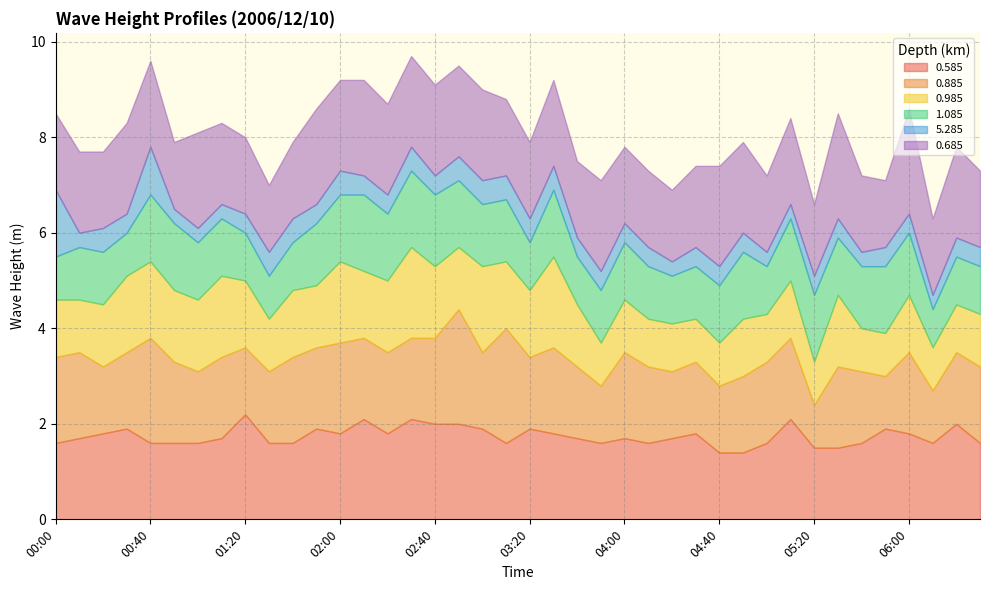

Reading left to right, list all the values displayed in this chart.

0.585: 00:00=1.6	00:10=1.7	00:20=1.8	00:30=1.9	00:40=1.6	00:50=1.6	01:00=1.6	01:10=1.7	01:20=2.2	01:30=1.6	01:40=1.6	01:50=1.9	02:00=1.8	02:10=2.1	02:20=1.8	02:30=2.1	02:40=2.0	02:50=2.0	03:00=1.9	03:10=1.6	03:20=1.9	03:30=1.8	03:40=1.7	03:50=1.6	04:00=1.7	04:10=1.6	04:20=1.7	04:30=1.8	04:40=1.4	04:50=1.4	05:00=1.6	05:10=2.1	05:20=1.5	05:30=1.5	05:40=1.6	05:50=1.9	06:00=1.8	06:10=1.6	06:20=2.0	06:30=1.6
0.885: 00:00=1.8	00:10=1.8	00:20=1.4	00:30=1.6	00:40=2.2	00:50=1.7	01:00=1.5	01:10=1.7	01:20=1.4	01:30=1.5	01:40=1.8	01:50=1.7	02:00=1.9	02:10=1.7	02:20=1.7	02:30=1.7	02:40=1.8	02:50=2.4	03:00=1.6	03:10=2.4	03:20=1.5	03:30=1.8	03:40=1.5	03:50=1.2	04:00=1.8	04:10=1.6	04:20=1.4	04:30=1.5	04:40=1.4	04:50=1.6	05:00=1.7	05:10=1.7	05:20=0.9	05:30=1.7	05:40=1.5	05:50=1.1	06:00=1.7	06:10=1.1	06:20=1.5	06:30=1.6
0.985: 00:00=1.2	00:10=1.1	00:20=1.3	00:30=1.6	00:40=1.6	00:50=1.5	01:00=1.5	01:10=1.7	01:20=1.4	01:30=1.1	01:40=1.4	01:50=1.3	02:00=1.7	02:10=1.4	02:20=1.5	02:30=1.9	02:40=1.5	02:50=1.3	03:00=1.8	03:10=1.4	03:20=1.4	03:30=1.9	03:40=1.3	03:50=0.9	04:00=1.1	04:10=1.0	04:20=1.0	04:30=0.9	04:40=0.9	04:50=1.2	05:00=1.0	05:10=1.2	05:20=0.9	05:30=1.5	05:40=0.9	05:50=0.9	06:00=1.2	06:10=0.9	06:20=1.0	06:30=1.1
1.085: 00:00=0.9	00:10=1.1	00:20=1.1	00:30=0.9	00:40=1.4	00:50=1.4	01:00=1.2	01:10=1.2	01:20=1.0	01:30=0.9	01:40=1.0	01:50=1.3	02:00=1.4	02:10=1.6	02:20=1.4	02:30=1.6	02:40=1.5	02:50=1.4	03:00=1.3	03:10=1.3	03:20=1.0	03:30=1.4	03:40=1.0	03:50=1.1	04:00=1.2	04:10=1.1	04:20=1.0	04:30=1.1	04:40=1.2	04:50=1.4	05:00=1.0	05:10=1.3	05:20=1.4	05:30=1.2	05:40=1.3	05:50=1.4	06:00=1.3	06:10=0.8	06:20=1.0	06:30=1.0
5.285: 00:00=1.4	00:10=0.3	00:20=0.5	00:30=0.4	00:40=1.0	00:50=0.3	01:00=0.3	01:10=0.3	01:20=0.4	01:30=0.5	01:40=0.5	01:50=0.4	02:00=0.5	02:10=0.4	02:20=0.4	02:30=0.5	02:40=0.4	02:50=0.5	03:00=0.5	03:10=0.5	03:20=0.5	03:30=0.5	03:40=0.4	03:50=0.4	04:00=0.4	04:10=0.4	04:20=0.3	04:30=0.4	04:40=0.4	04:50=0.4	05:00=0.3	05:10=0.3	05:20=0.4	05:30=0.4	05:40=0.3	05:50=0.4	06:00=0.4	06:10=0.3	06:20=0.4	06:30=0.4
0.685: 00:00=1.6	00:10=1.7	00:20=1.6	00:30=1.9	00:40=1.8	00:50=1.4	01:00=2.0	01:10=1.7	01:20=1.6	01:30=1.4	01:40=1.6	01:50=2.0	02:00=1.9	02:10=2.0	02:20=1.9	02:30=1.9	02:40=1.9	02:50=1.9	03:00=1.9	03:10=1.6	03:20=1.6	03:30=1.8	03:40=1.6	03:50=1.9	04:00=1.6	04:10=1.6	04:20=1.5	04:30=1.7	04:40=2.1	04:50=1.9	05:00=1.6	05:10=1.8	05:20=1.5	05:30=2.2	05:40=1.6	05:50=1.4	06:00=2.2	06:10=1.6	06:20=1.9	06:30=1.6